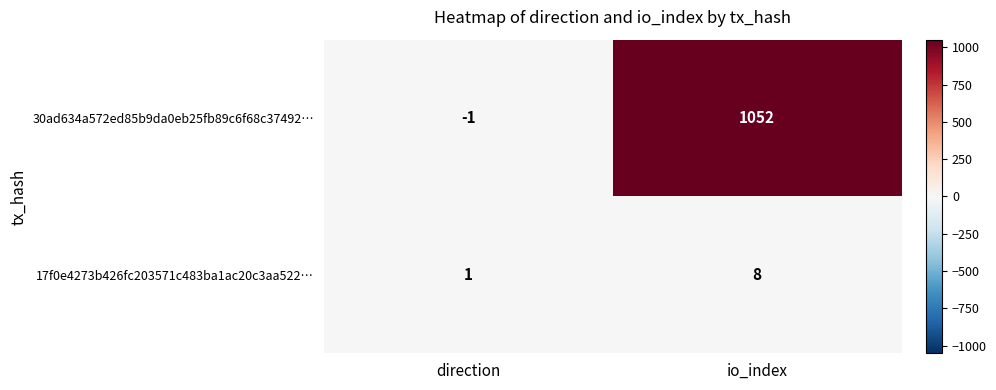

Rank the series by their average value, from lowest to highest.

17f0e4273b426fc203571c483ba1ac20c3aa522…, 30ad634a572ed85b9da0eb25fb89c6f68c37492…